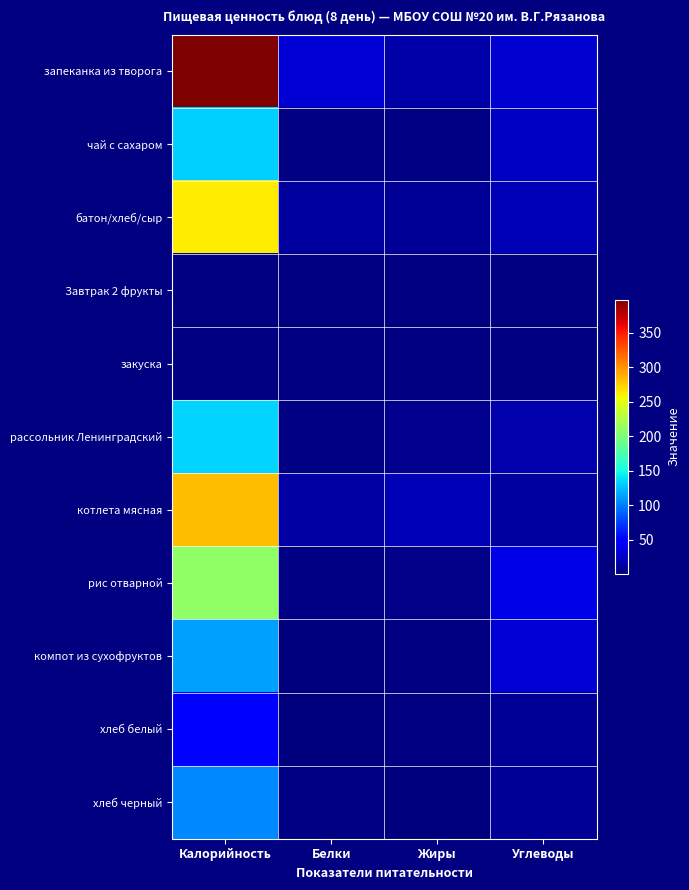

What value does the рассольник Ленинградский series have at Белки?

3.0